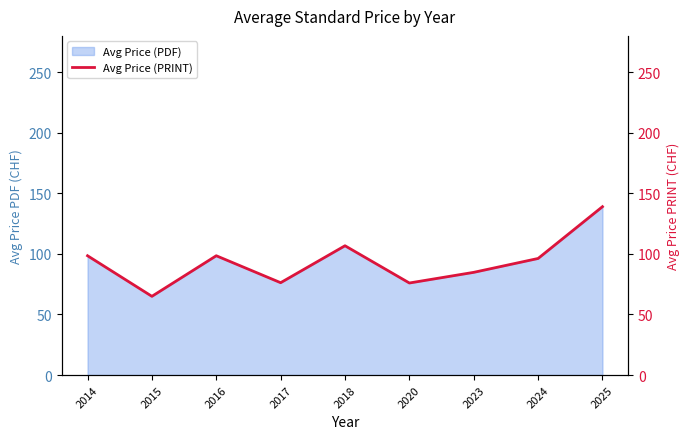

What is the average value?

93.4